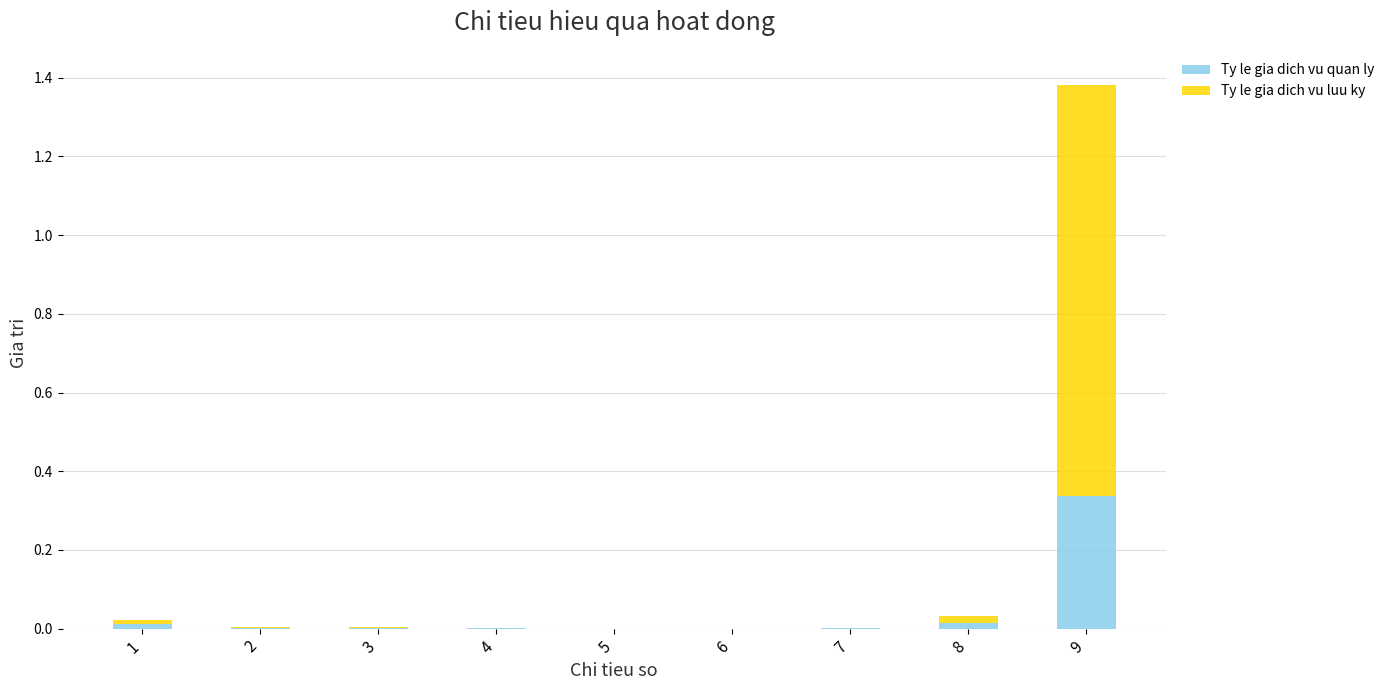

The value of Ty le gia dich vu quan ly at 1 is 0.0. True or false?

True